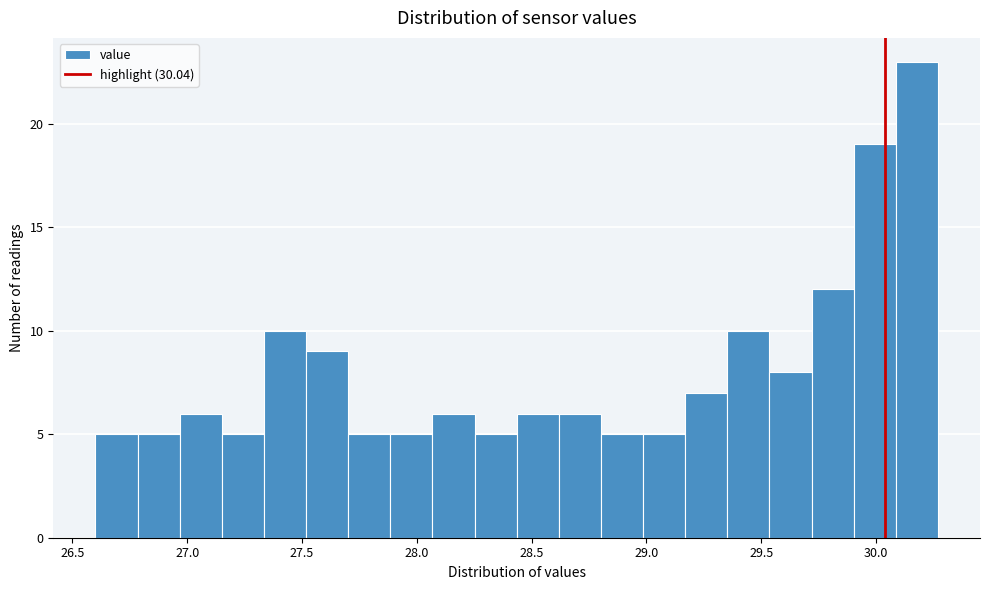

Around what value on the x-axis is the tallest bar? Give the approximate position of its centre, as read against the axis.

30.20